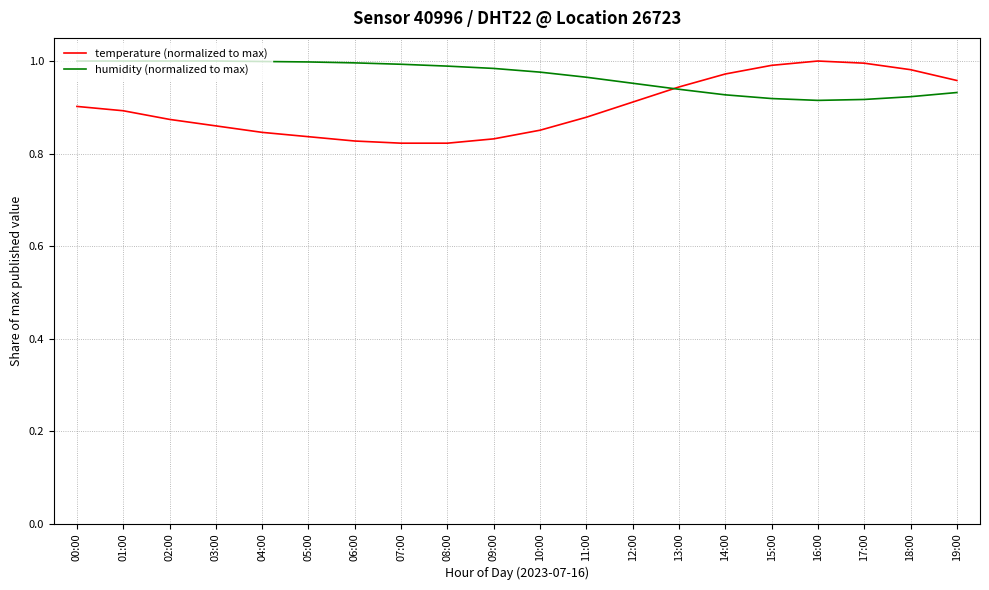

In humidity (normalized to max), how many points are lower than both neighbors (excluding endpoints)?

1